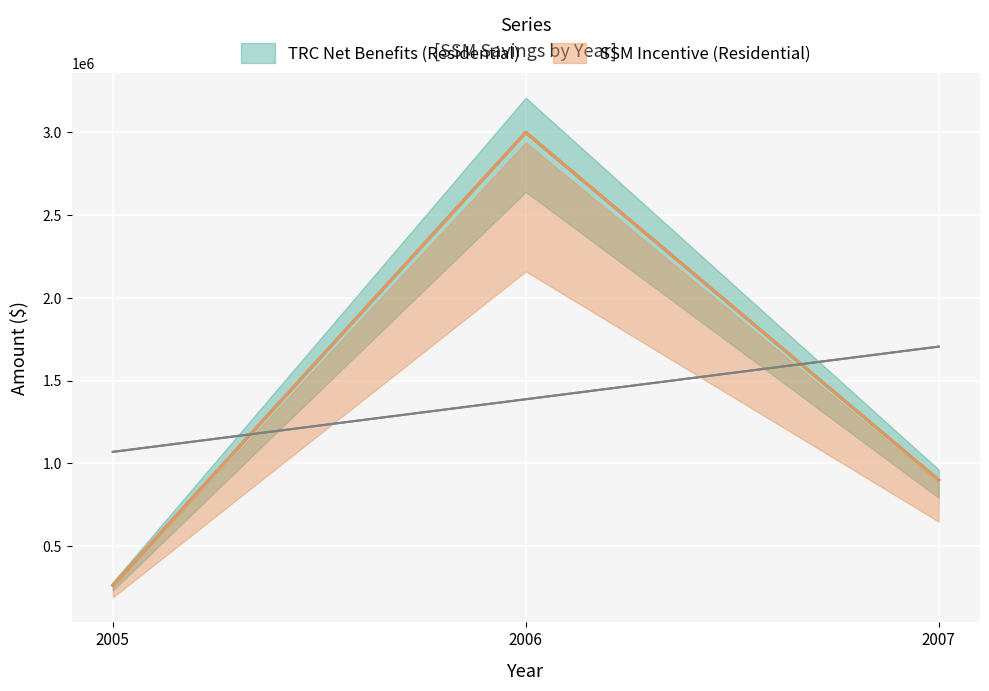

Reading right to left, transcribe all the data shown in this chart.

TRC Net Benefits (Residential): 2007=898484.8	2006=3000000.0	2005=262123.3
SSM Incentive (Residential): 2007=898484.8	2006=3000000.0	2005=262123.3